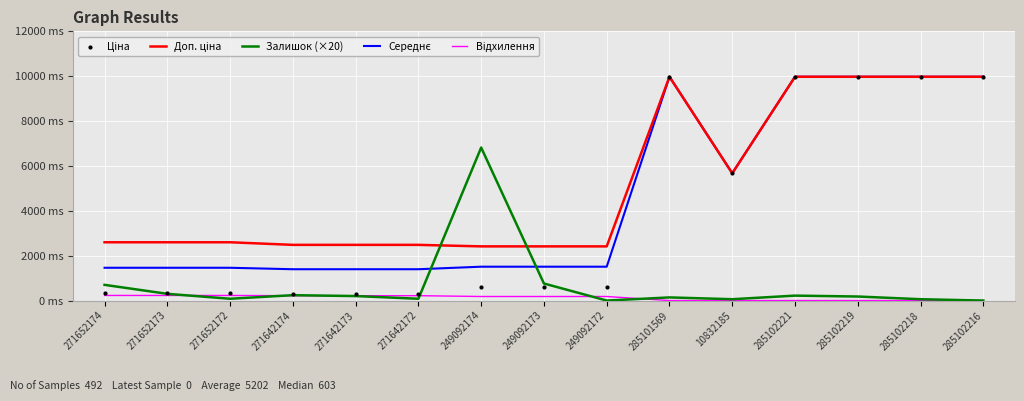

At how many categories does at least one series exceed 3709?

7